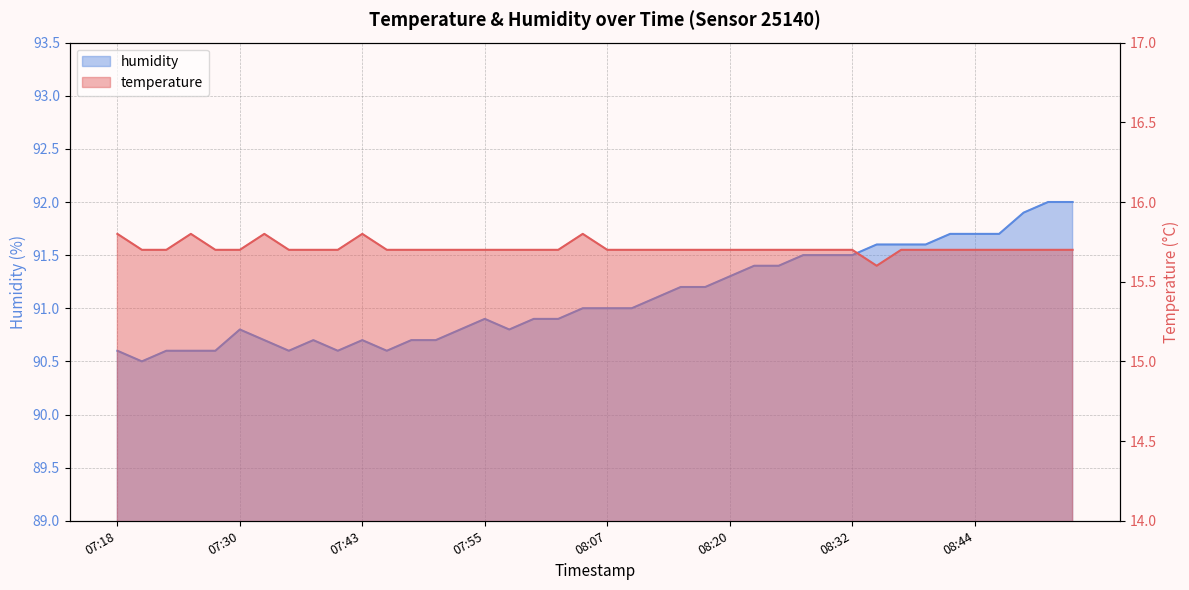

Reading right to left, list all the values displayed in this chart.

temperature: 15.7	15.7	15.7	15.7	15.7	15.7	15.7	15.7	15.6	15.7	15.7	15.7	15.7	15.7	15.7	15.7	15.7	15.7	15.7	15.7	15.8	15.7	15.7	15.7	15.7	15.7	15.7	15.7	15.7	15.8	15.7	15.7	15.7	15.8	15.7	15.7	15.8	15.7	15.7	15.8
humidity: 92.0	92.0	91.9	91.7	91.7	91.7	91.6	91.6	91.6	91.5	91.5	91.5	91.4	91.4	91.3	91.2	91.2	91.1	91.0	91.0	91.0	90.9	90.9	90.8	90.9	90.8	90.7	90.7	90.6	90.7	90.6	90.7	90.6	90.7	90.8	90.6	90.6	90.6	90.5	90.6